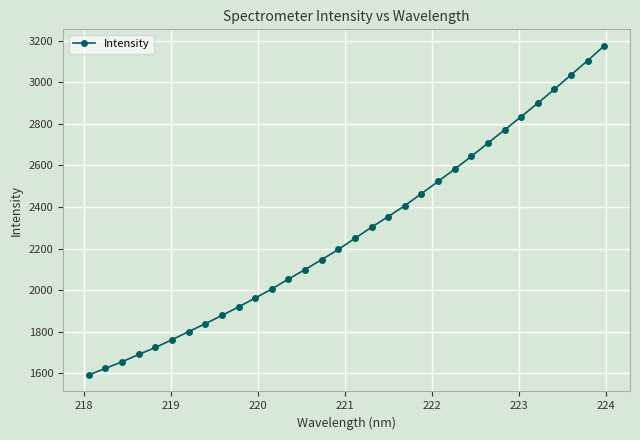

What is the sum of all values?

72966.6